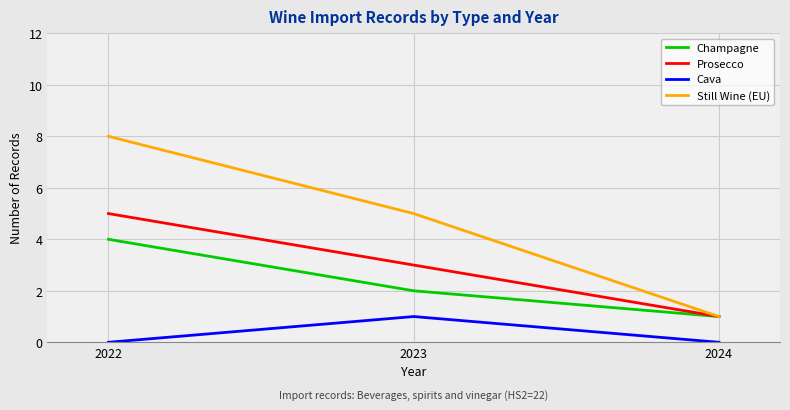

At which category is the sum across all series the highest?

2022